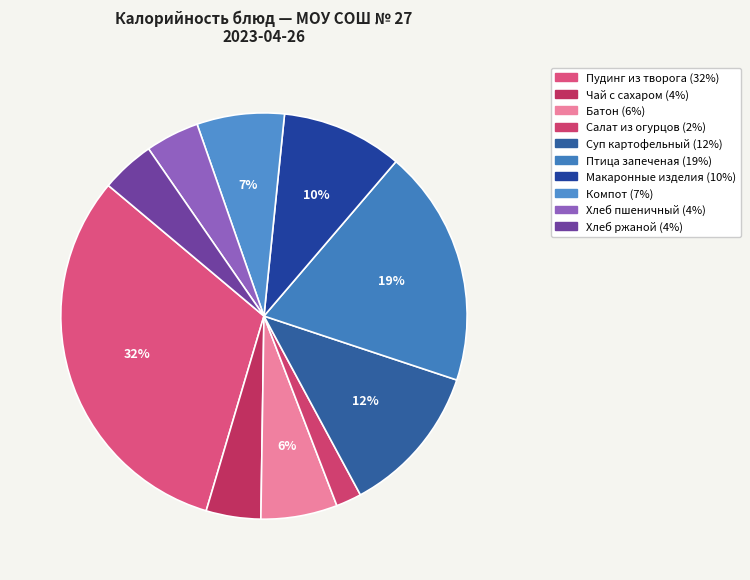

How many slices are in this pie chart?

10